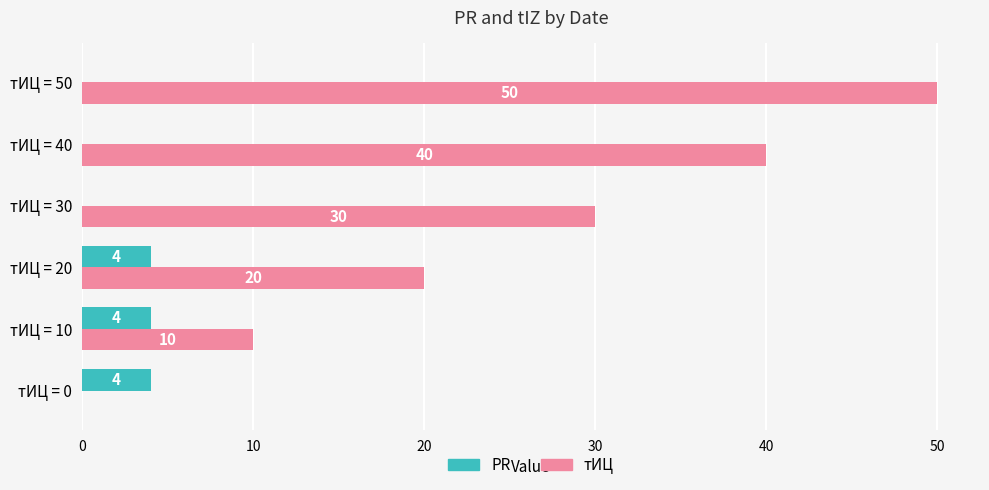

True or false: тИЦ has a value of 10 at тИЦ = 20.

False